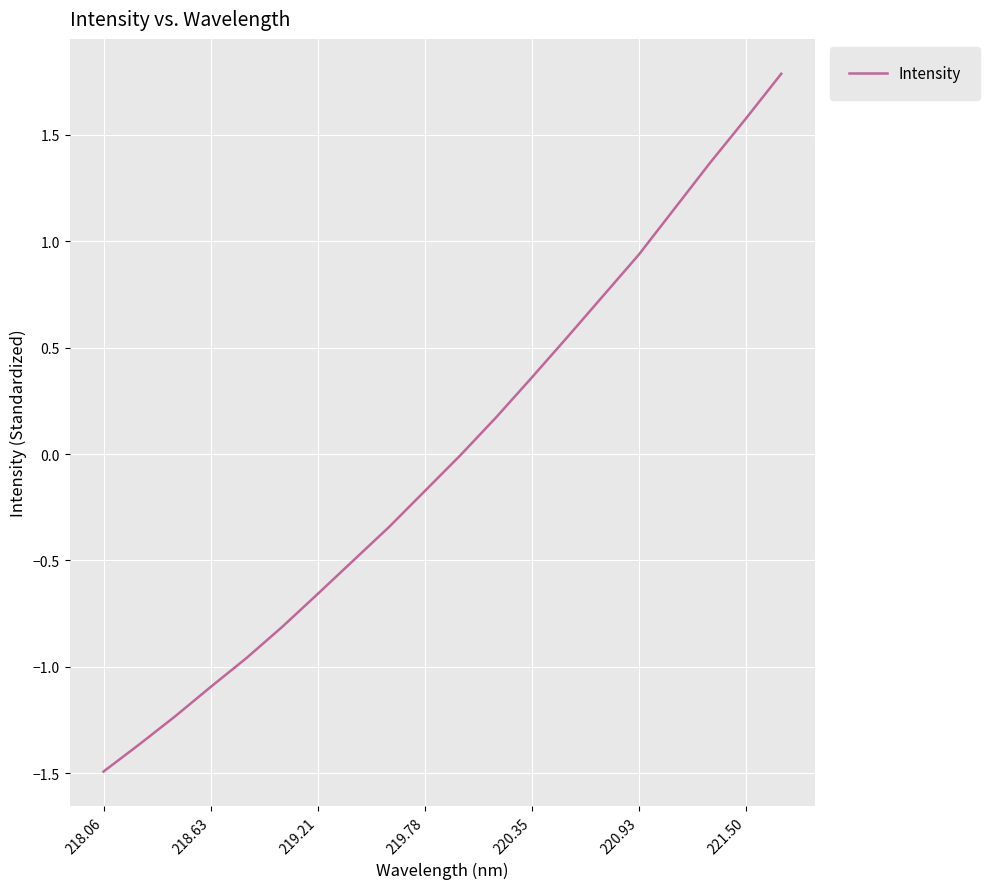

What is the maximum value shown in the chart?

1.8